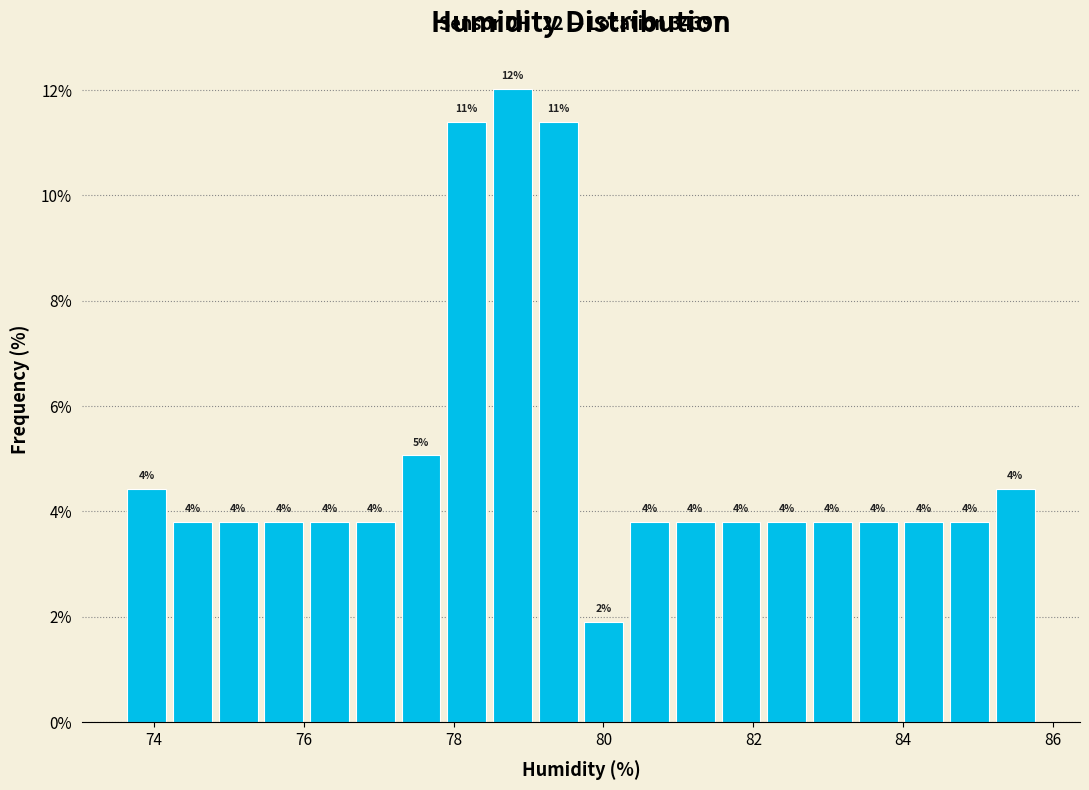

Around what value on the x-axis is the tallest bar? Give the approximate position of its centre, as read against the axis.

78.8